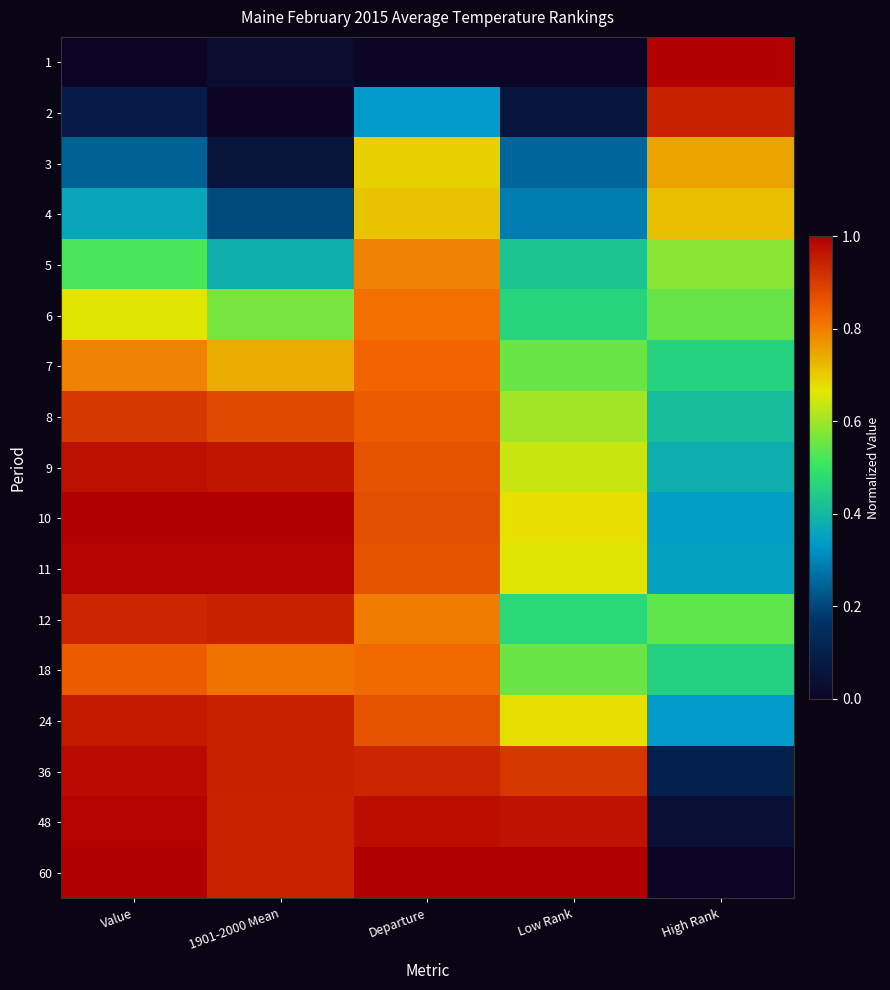

Between Low Rank and Value, which is larger?

Low Rank